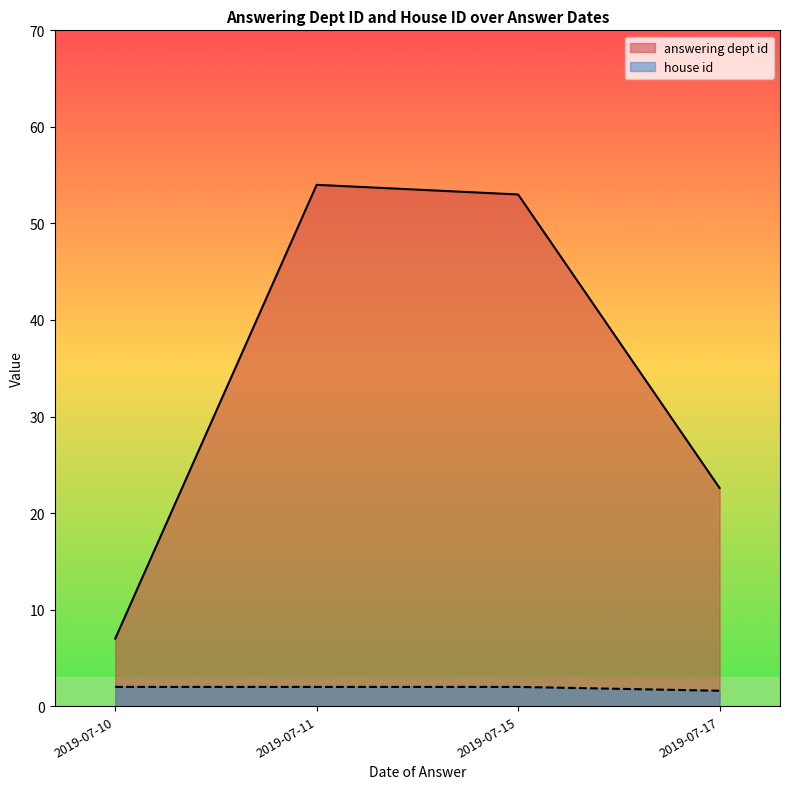

Which label corresponds to the largest value in the chart?

2019-07-11